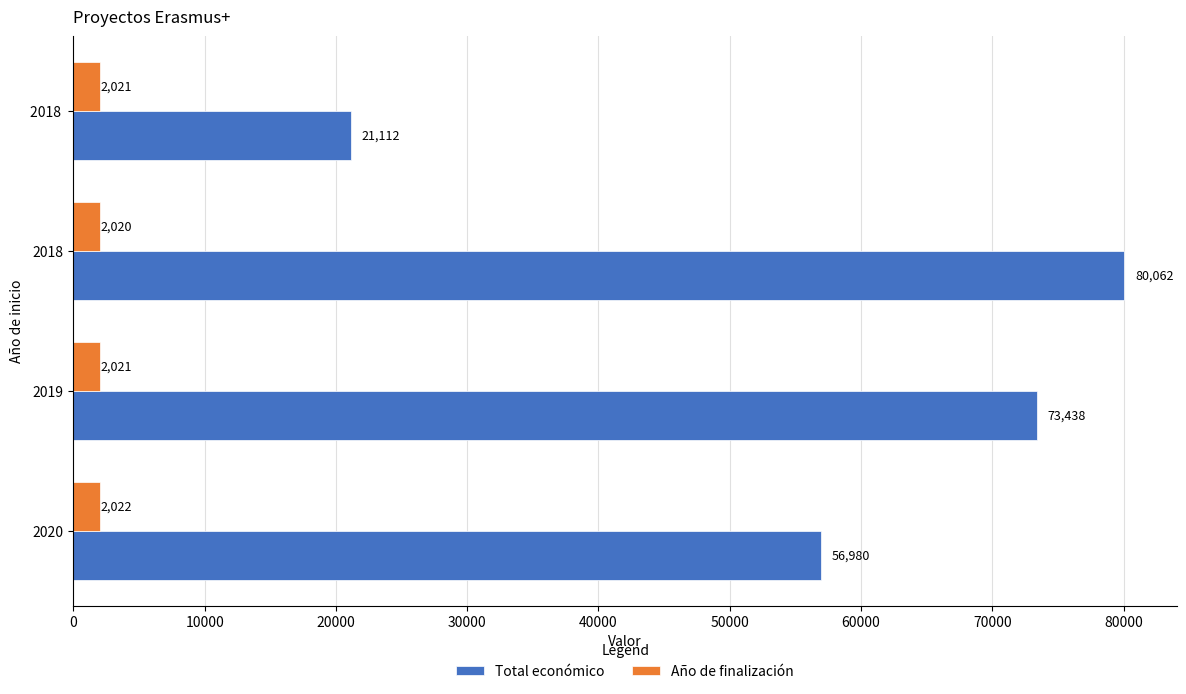

The value of Año de finalización at 2020 is 2022. True or false?

True